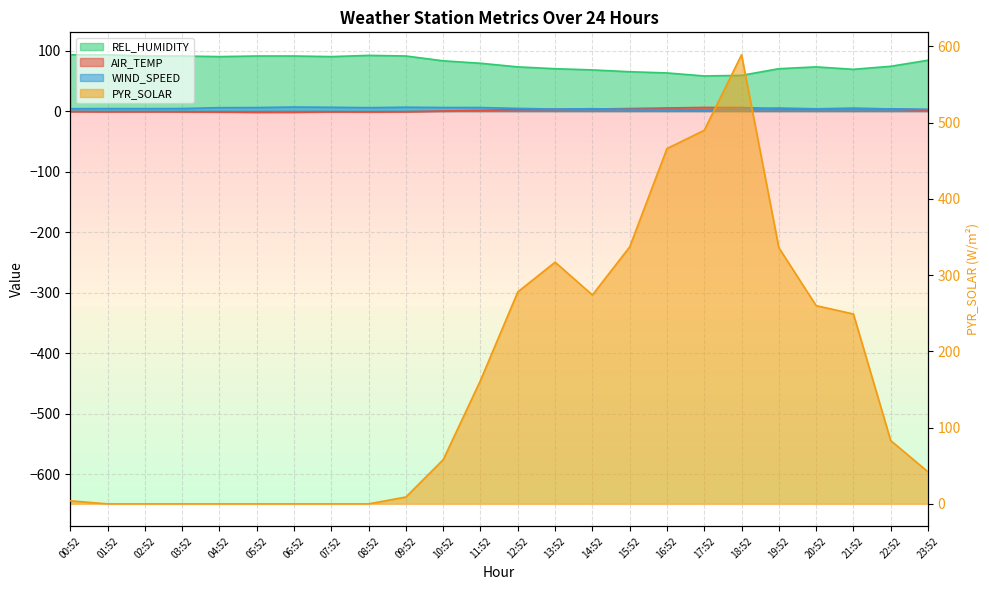

Rank the series by their maximum value, from highest to lowest.

PYR_SOLAR, REL_HUMIDITY, WIND_SPEED, AIR_TEMP